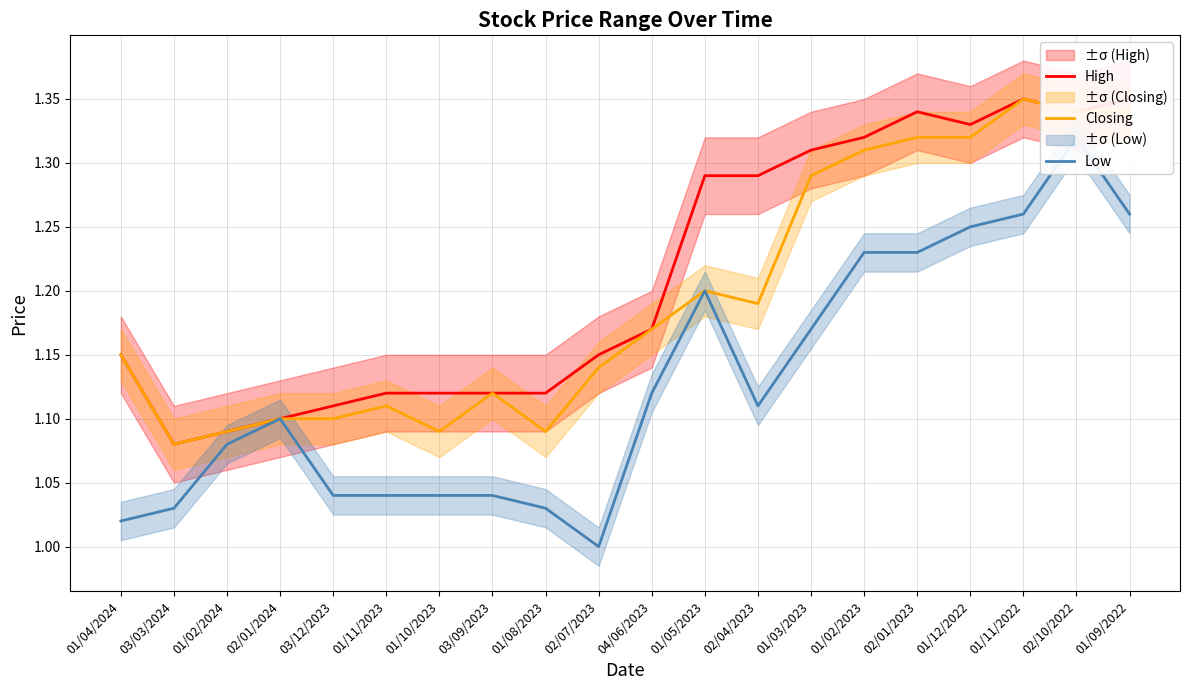

What is the lowest value of the Low series?

1.0